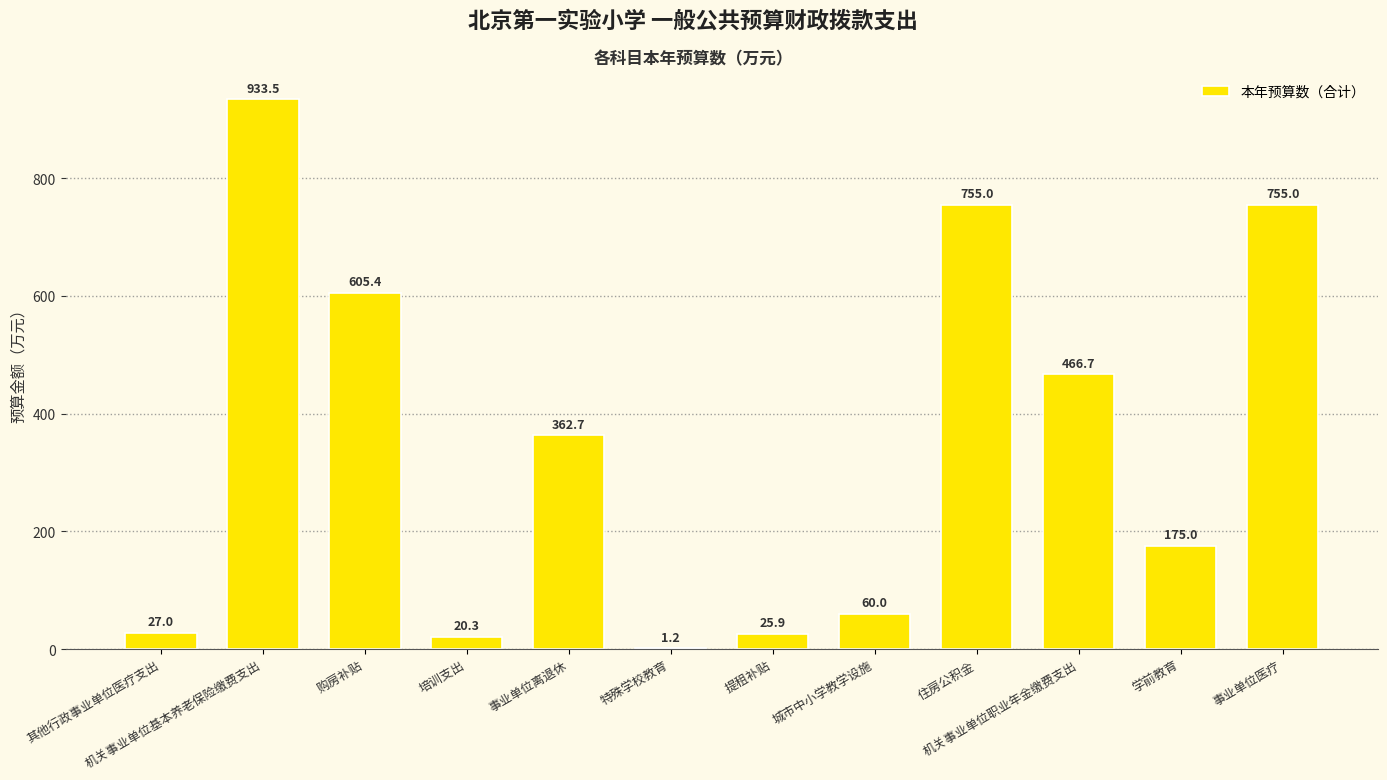

Which category has the highest value across all series?

机关事业单位基本养老保险缴费支出